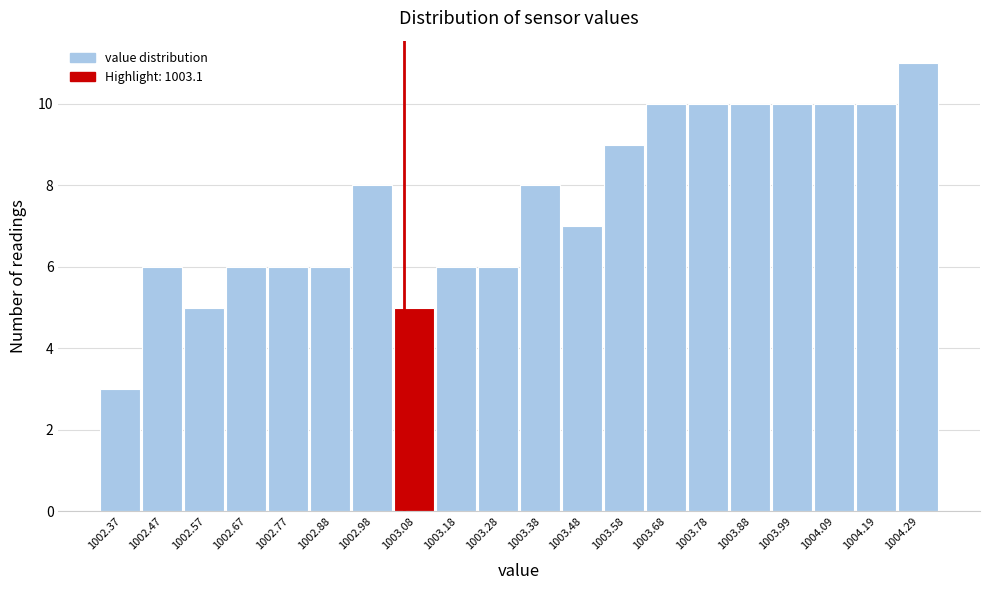

Reading left to right, extract all data points from this chart.

1002.37=3	1002.47=6	1002.57=5	1002.67=6	1002.77=6	1002.88=6	1002.98=8	1003.08=5	1003.18=6	1003.28=6	1003.38=8	1003.48=7	1003.58=9	1003.68=10	1003.78=10	1003.88=10	1003.99=10	1004.09=10	1004.19=10	1004.29=11